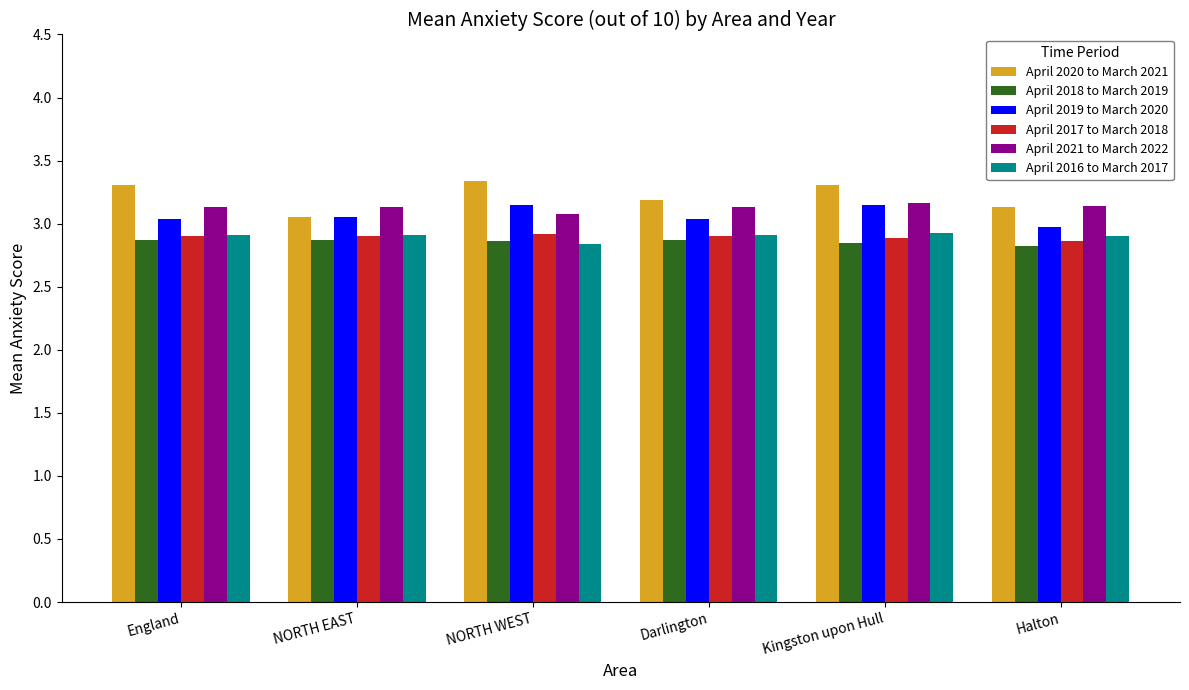

What is the spread (max minus min) of values at NORTH WEST?

0.5